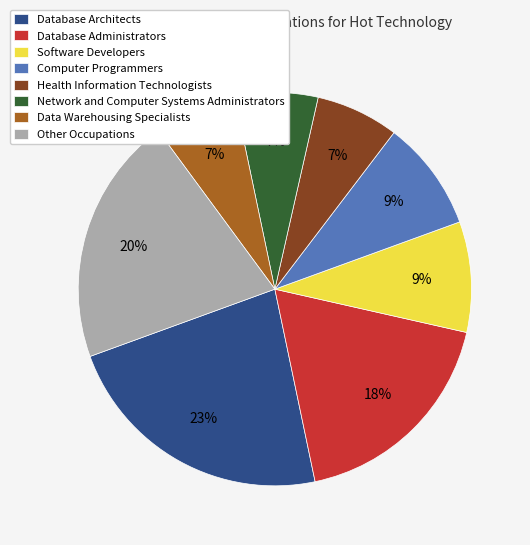

Do Other Occupations and Database Architects together represent more than half of the pie?

No